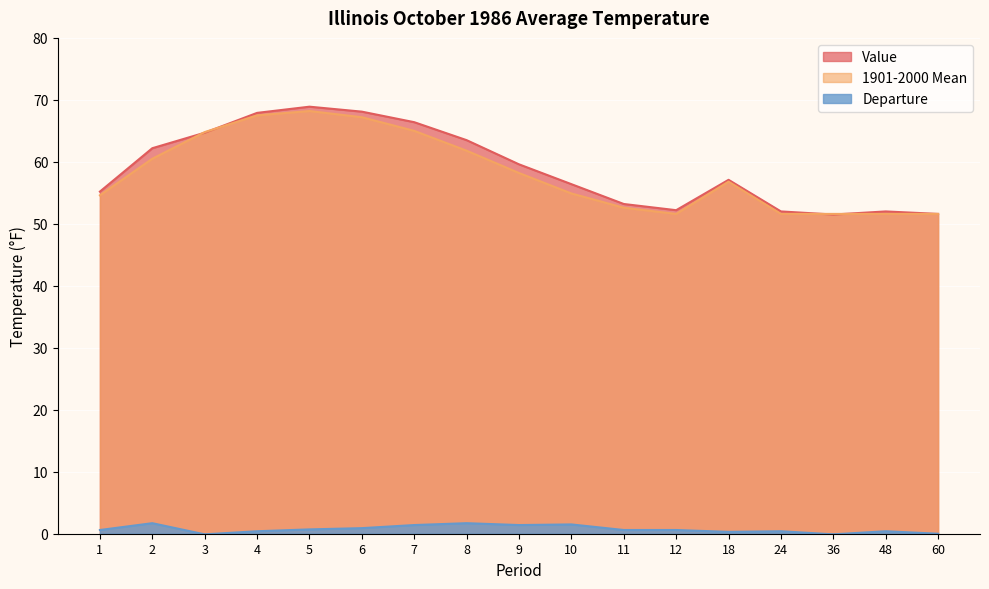

How many distinct data groups are displayed?

3